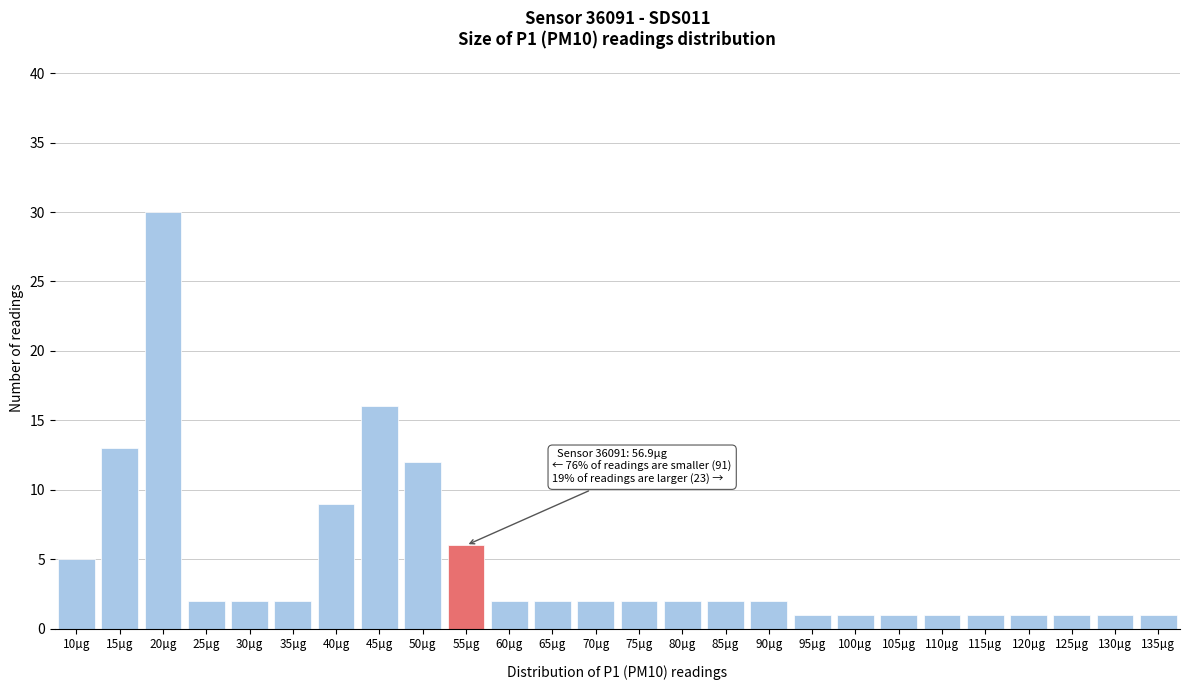

Reading left to right, list all the values displayed in this chart.

5	13	30	2	2	2	9	16	12	6	2	2	2	2	2	2	2	1	1	1	1	1	1	1	1	1